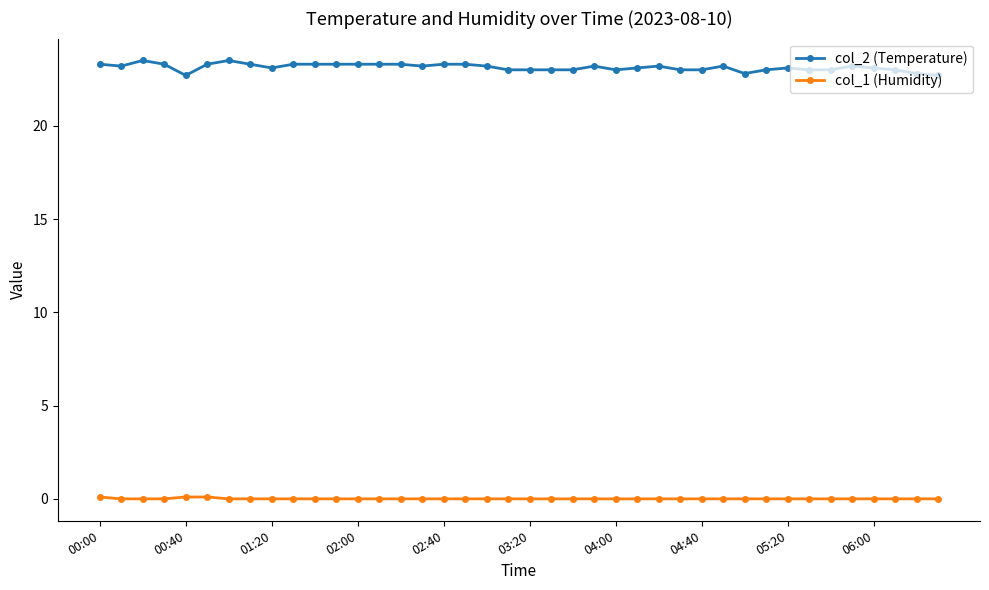

What is the value of the col_2 (Temperature) point at the 32nd from the left?

23.0